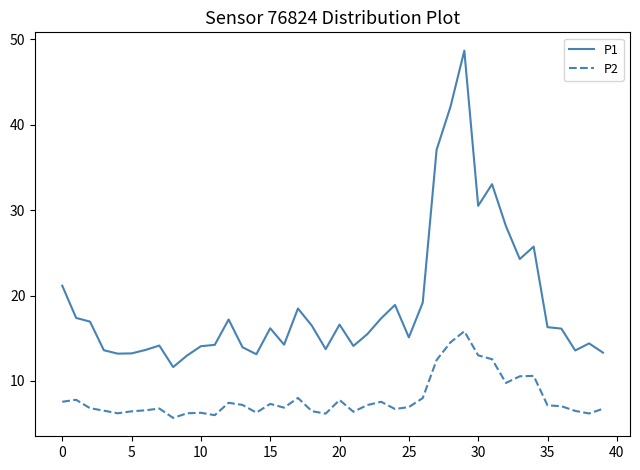

True or false: P1 and P2 cross at least once.

False